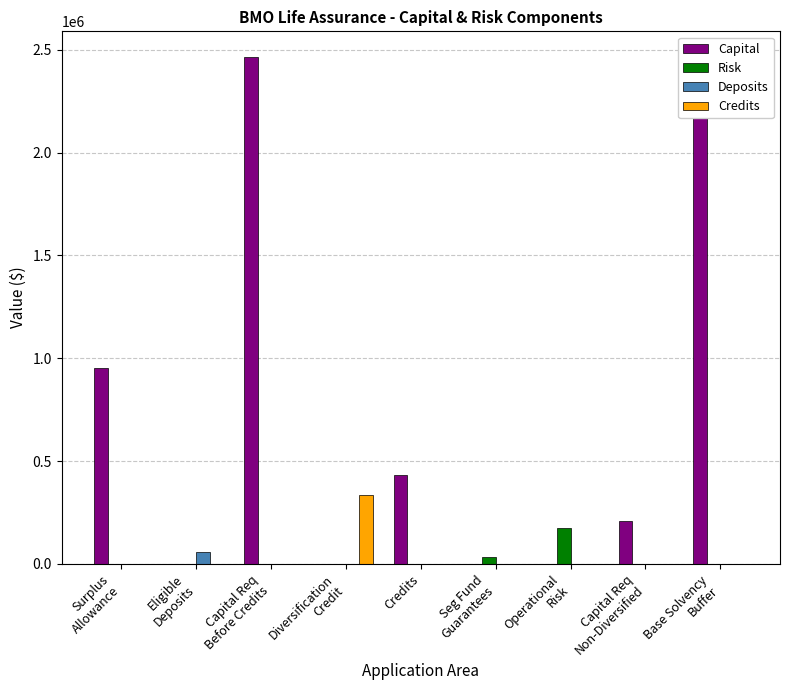

At which label does Capital reach its peak?

Capital Req
Before Credits